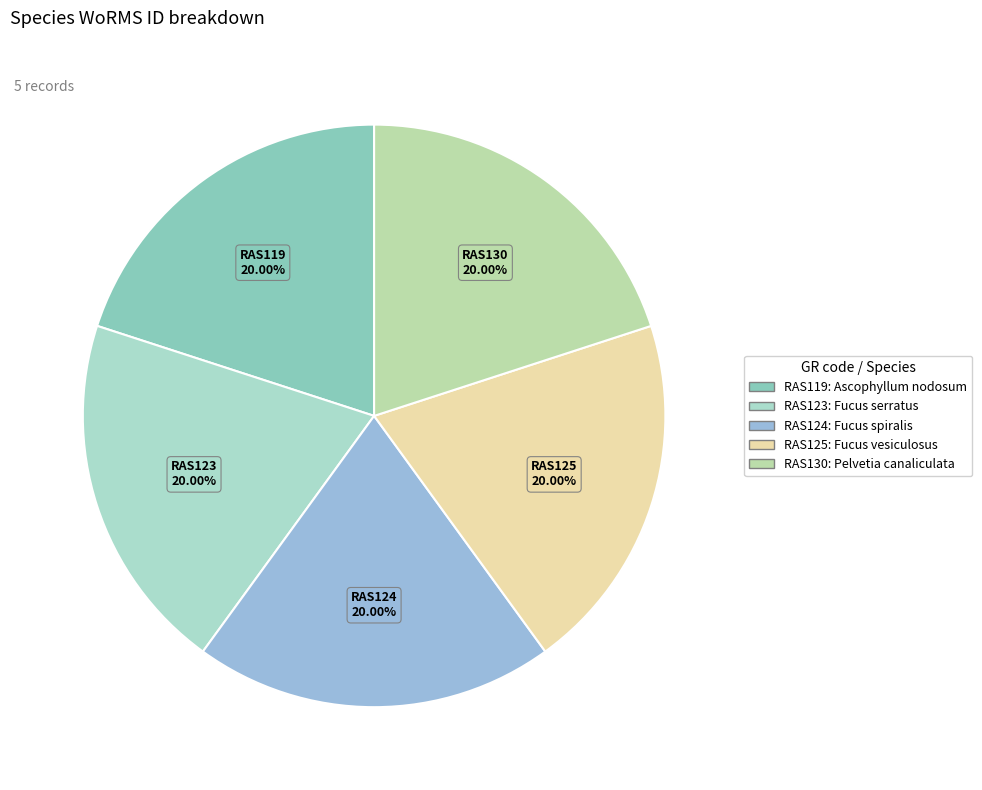

Is the sum of RAS125 and RAS123 greater than half?

No